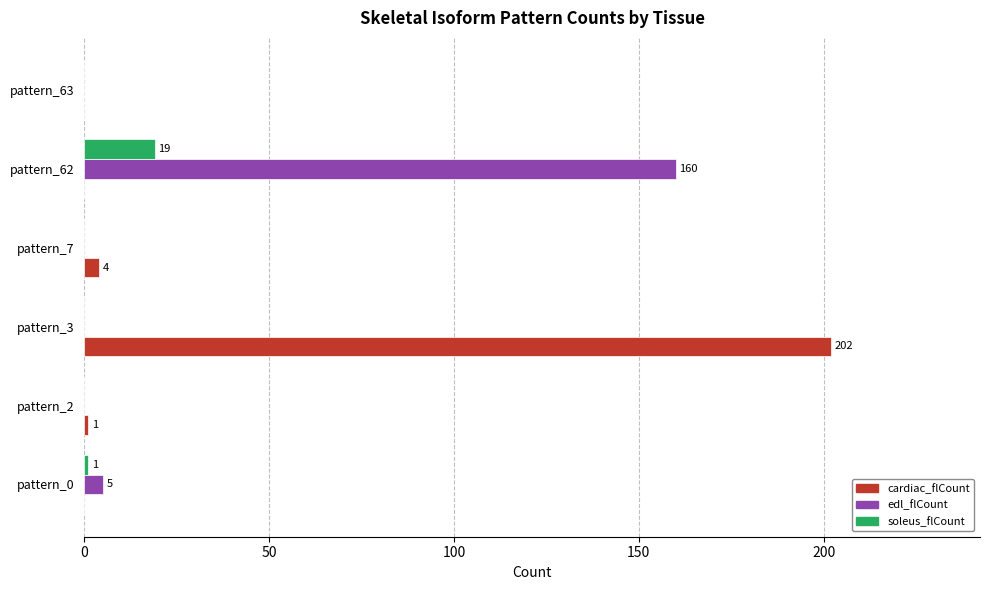

What is the greatest value displayed?

202